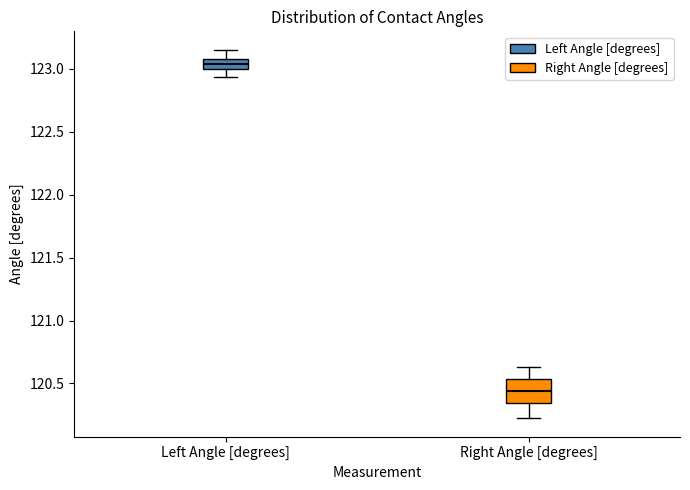

Which box has the lowest median line?

Right Angle [degrees]